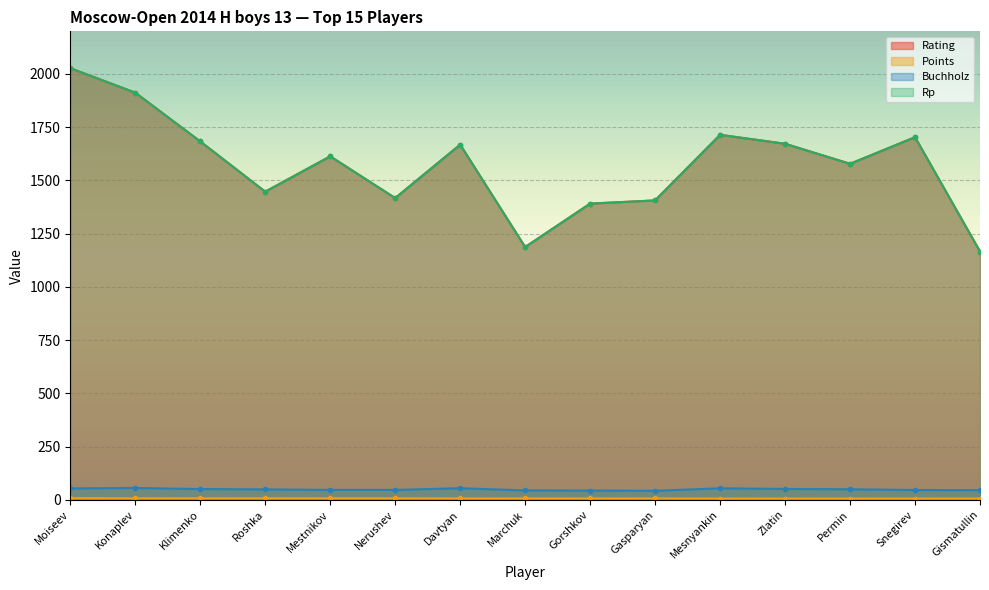

Which series has the largest total across all categories?

Rating